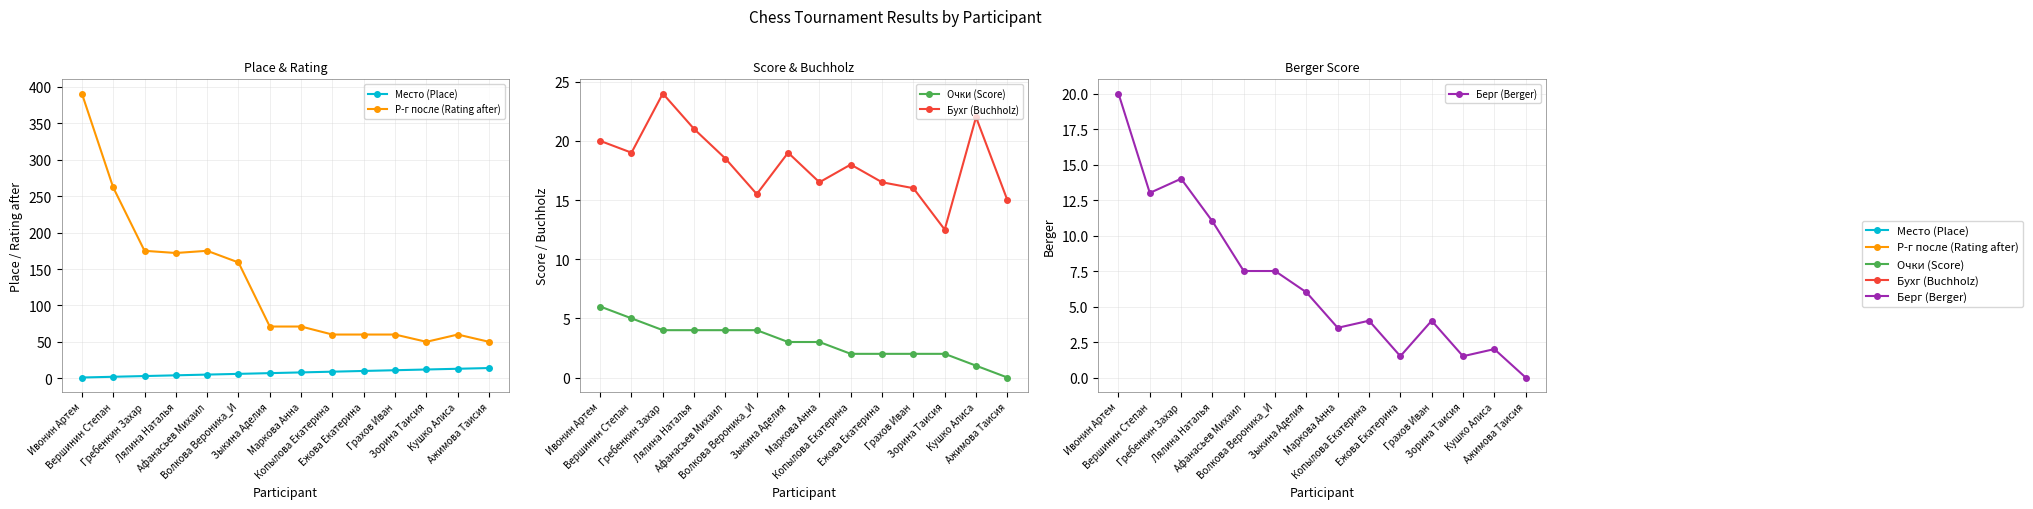

At which category is the sum across all series the highest?

Ивонин Артем